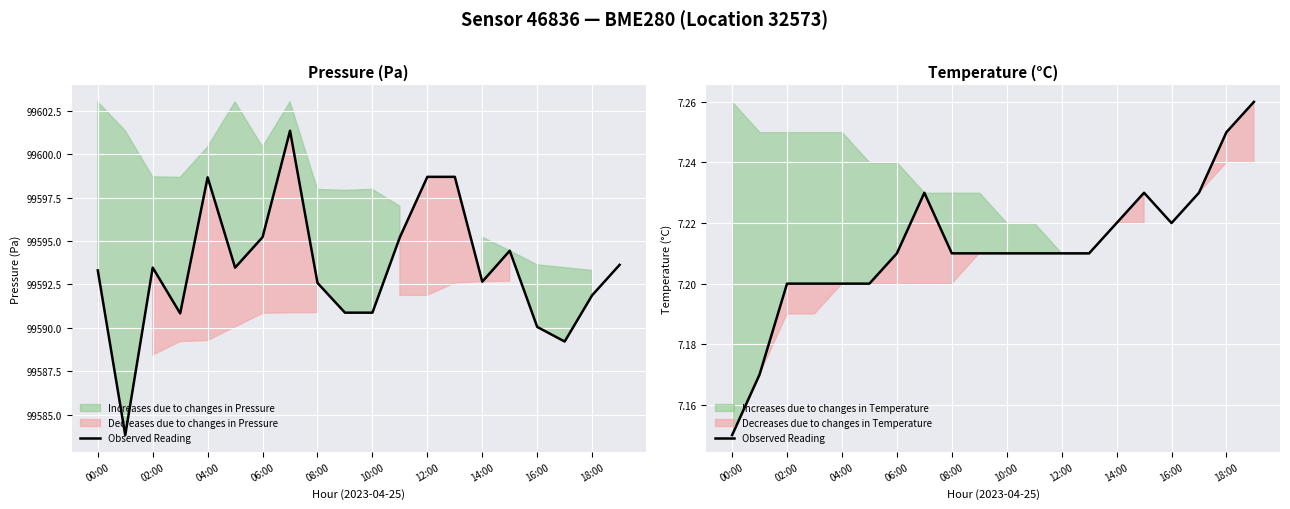

What is the greatest value displayed?

7.3